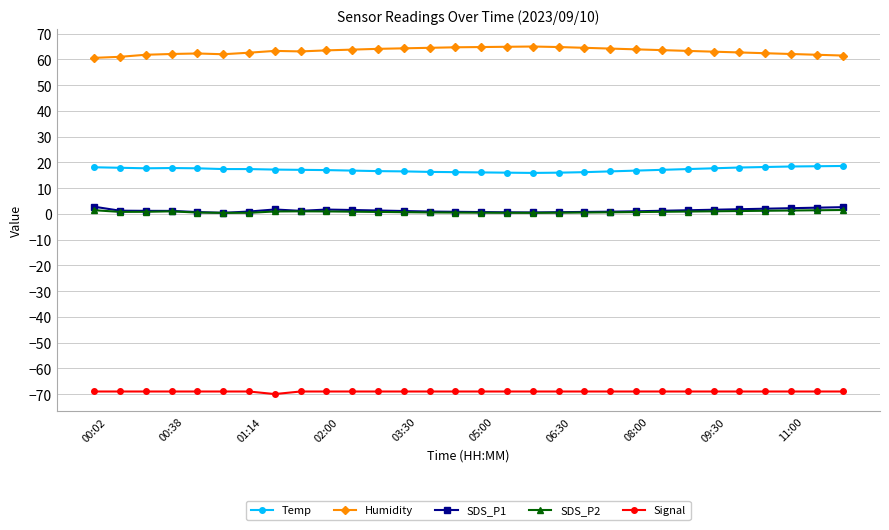

What is the value of the Signal point at the 10th from the left?

-69.0